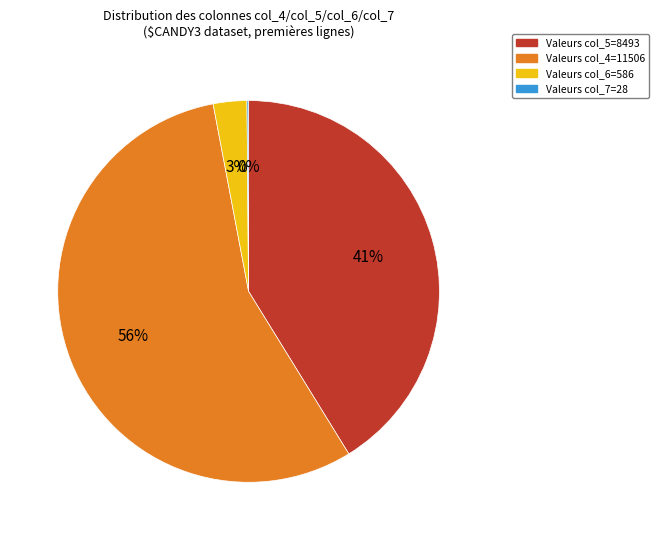

To the nearest percent, what is the average slice percentage?

25%